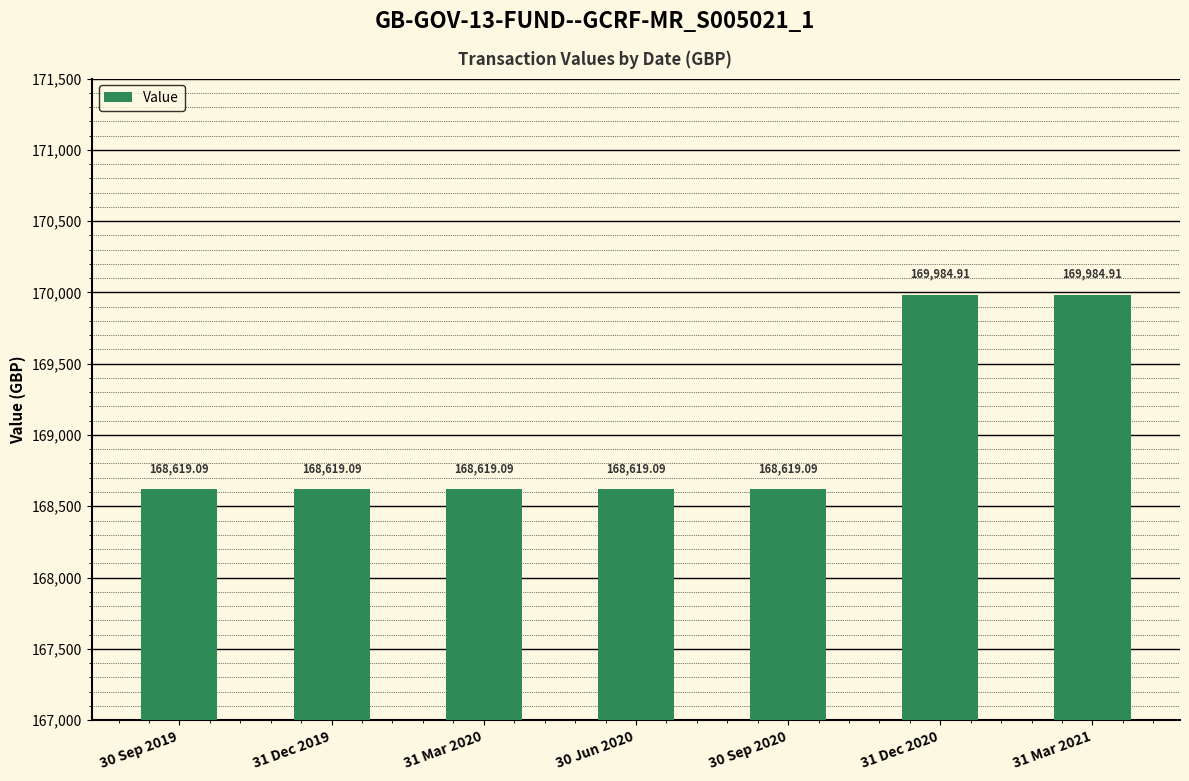

What is the difference between the second highest and minimum values?

1365.8